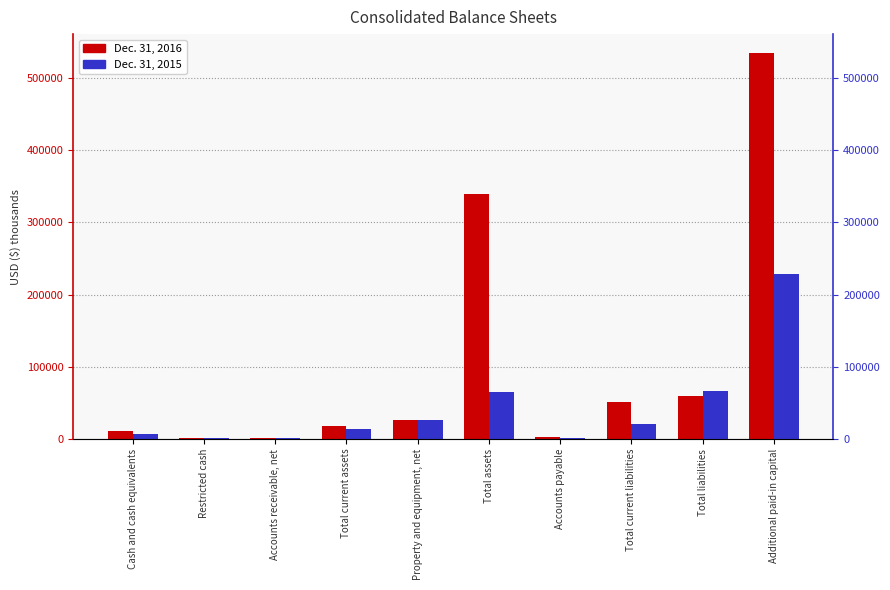

Rank the categories by Dec. 31, 2016 value from highest to lowest.

Additional paid-in capital, Total assets, Total liabilities, Total current liabilities, Property and equipment, net, Total current assets, Cash and cash equivalents, Accounts payable, Restricted cash, Accounts receivable, net